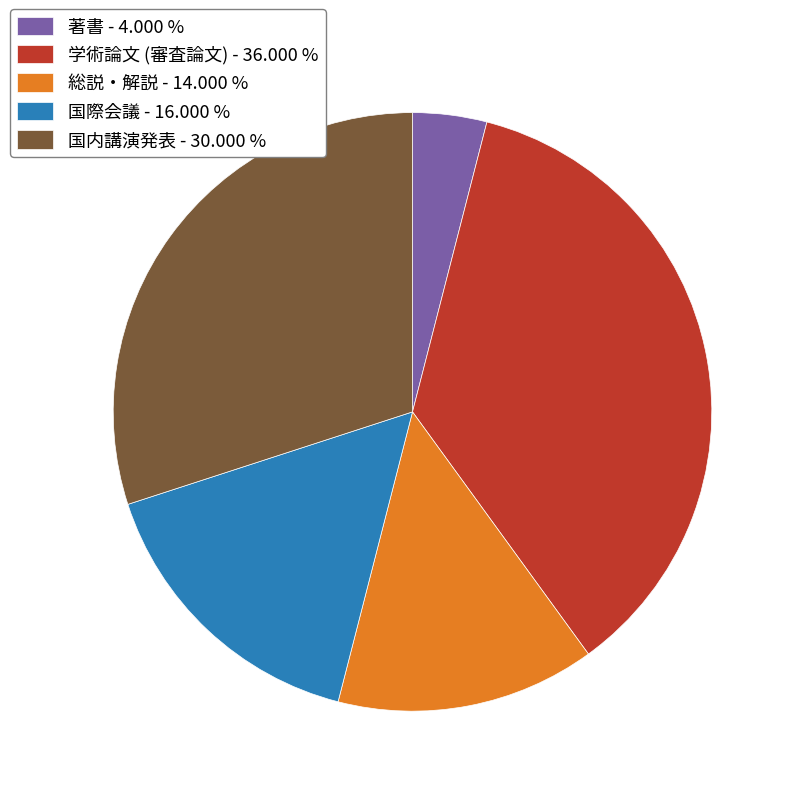

What is the largest slice in the pie chart?

学術論文 (審査論文)